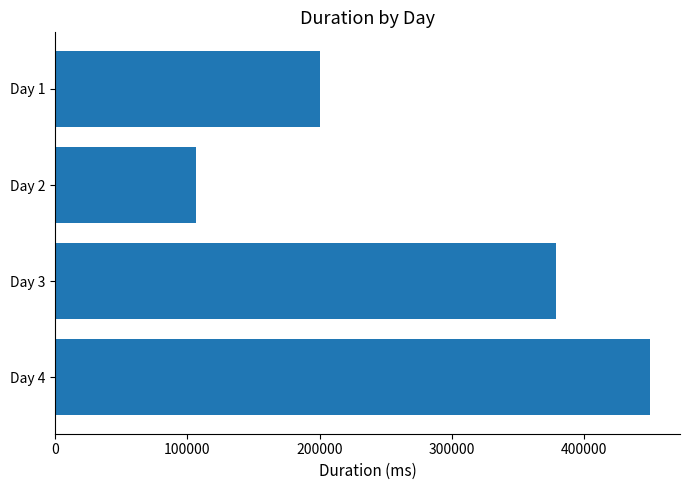

What is the difference between the second highest and minimum values?

272664